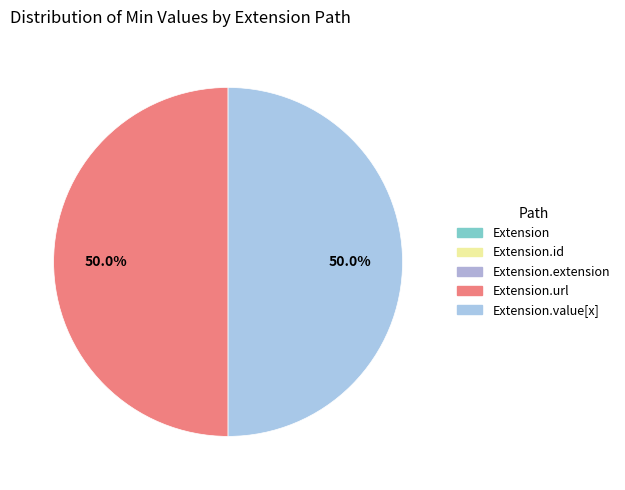

What is the change in value from Extension.id to Extension.url?

+1